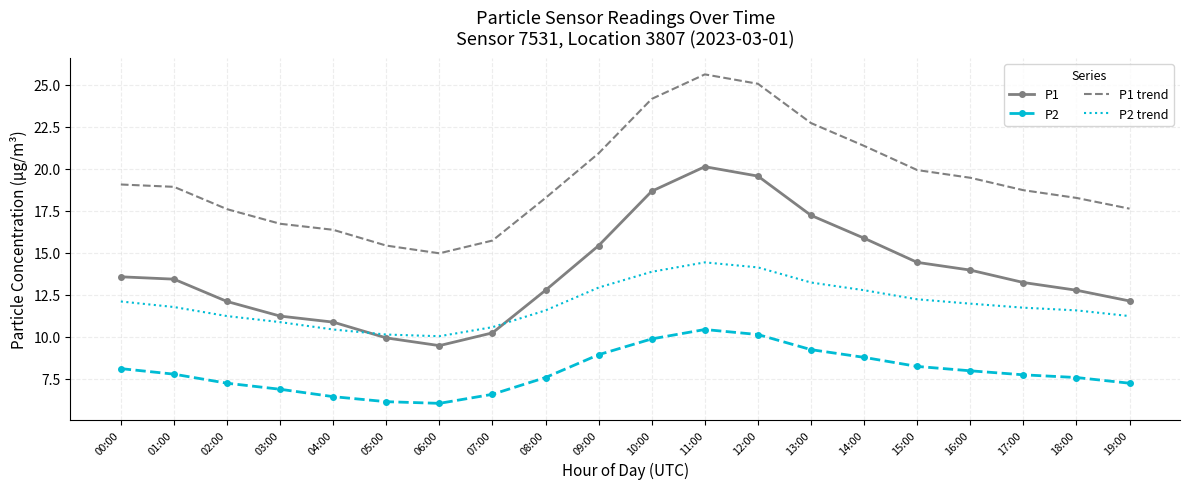

What value does the P2 series have at 17:00?

7.7